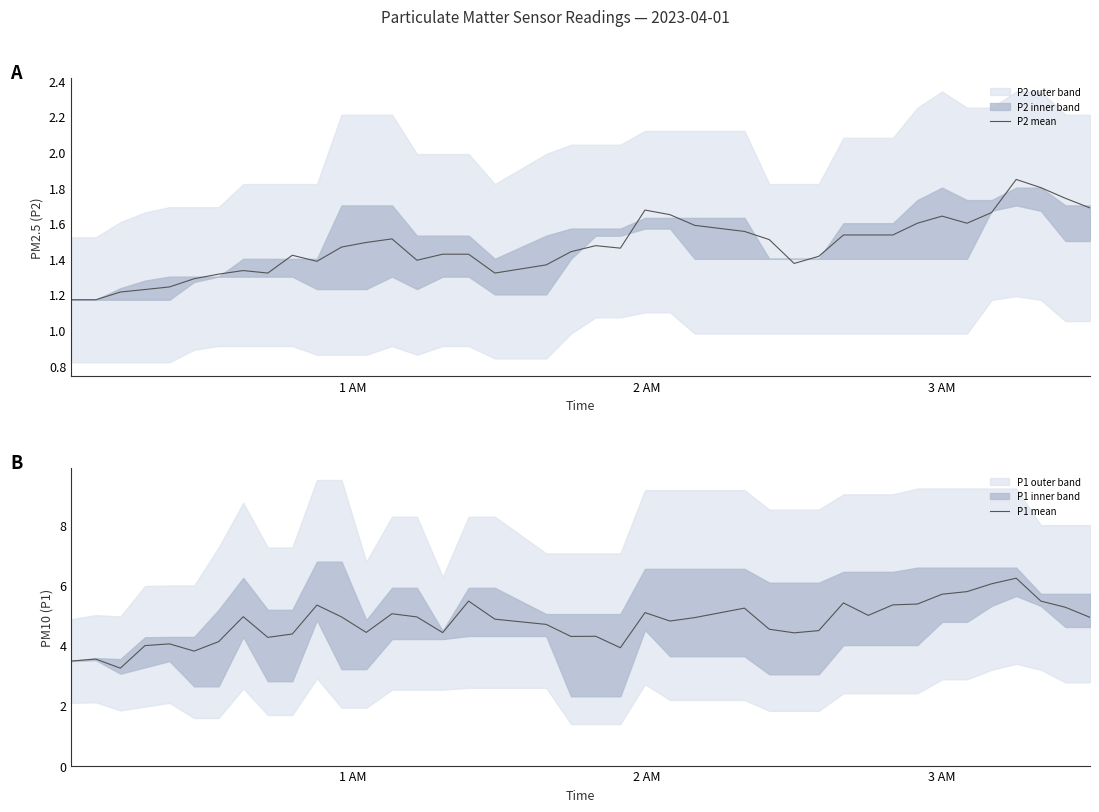

How many interior local valleys does the P2 mean series have?

7